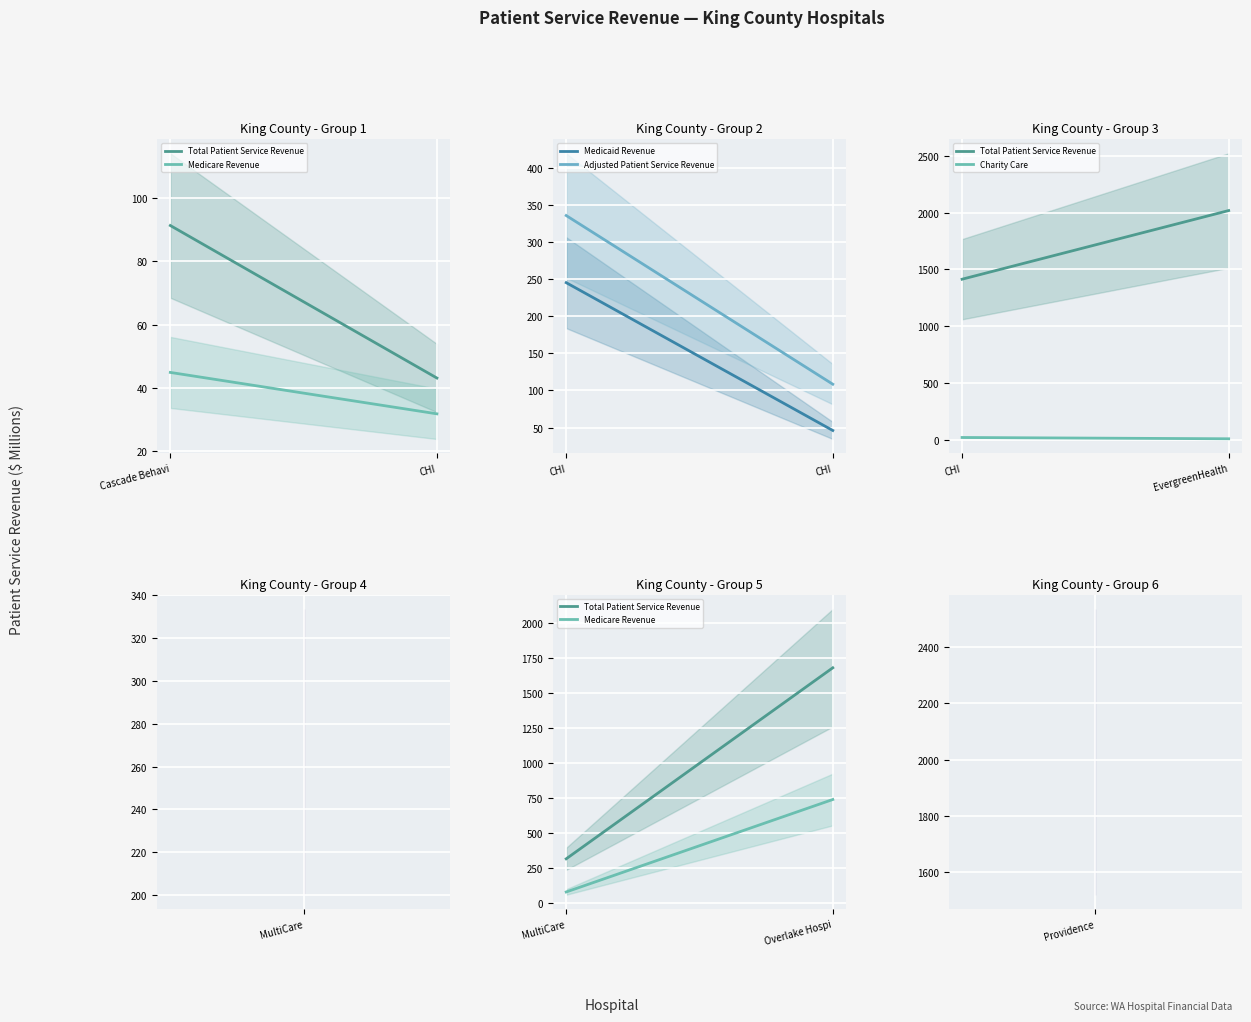

What is the value of the Charity Care point at the 2nd from the left?

7.8